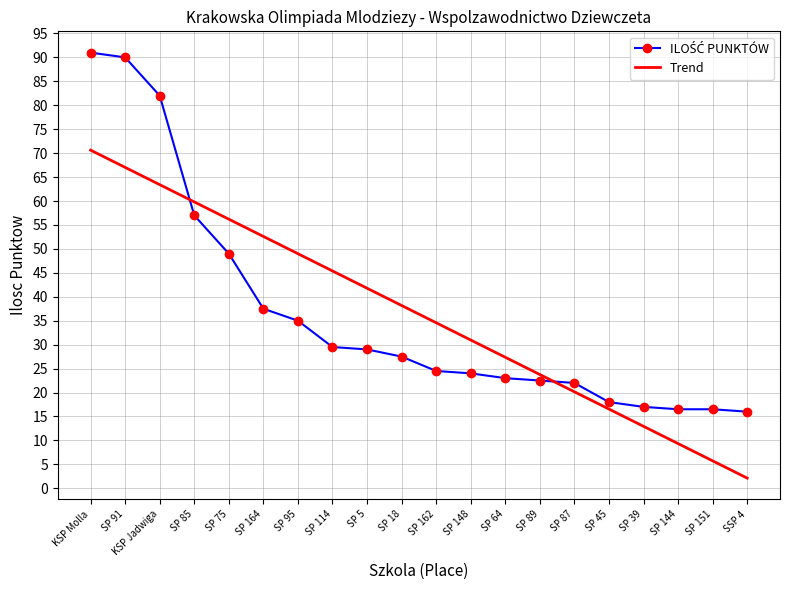

Which label corresponds to the largest value in the chart?

KSP Molla